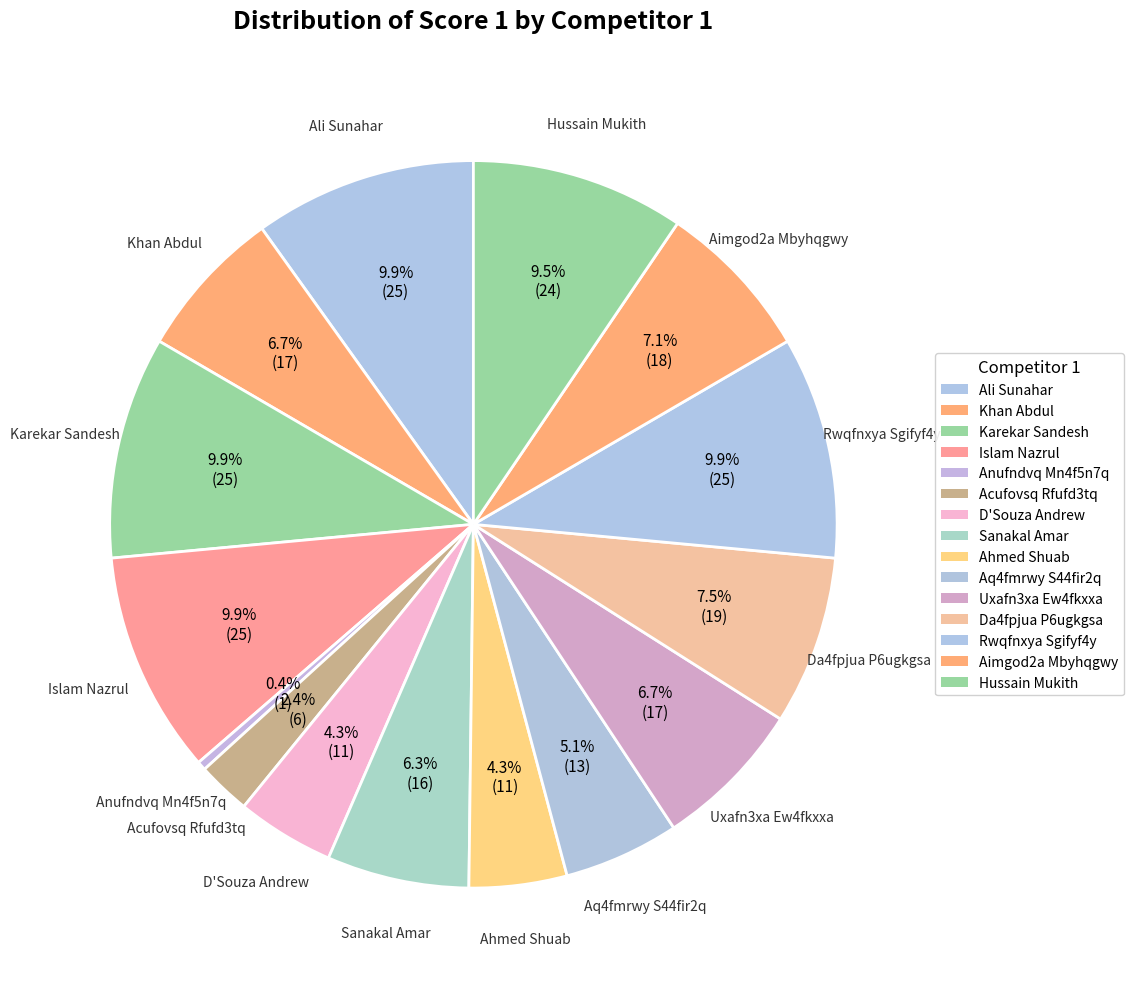

Is there a majority slice in this chart?

No